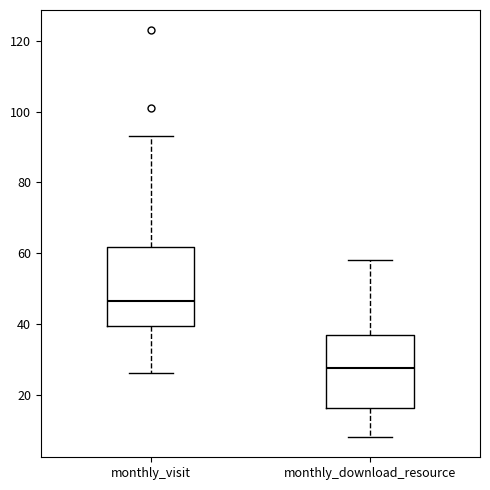

Reading left to right, transcribe this box plot: for each box, give where its median line is, the range the box spans, and where its two whiskers end, as read against the y-axis. The values are not printed on the chart, so give them approximately, as read against the axis.

monthly_visit: median 46, box 40 to 62, whiskers 26 to 94
monthly_download_resource: median 28, box 16 to 36, whiskers 8 to 58